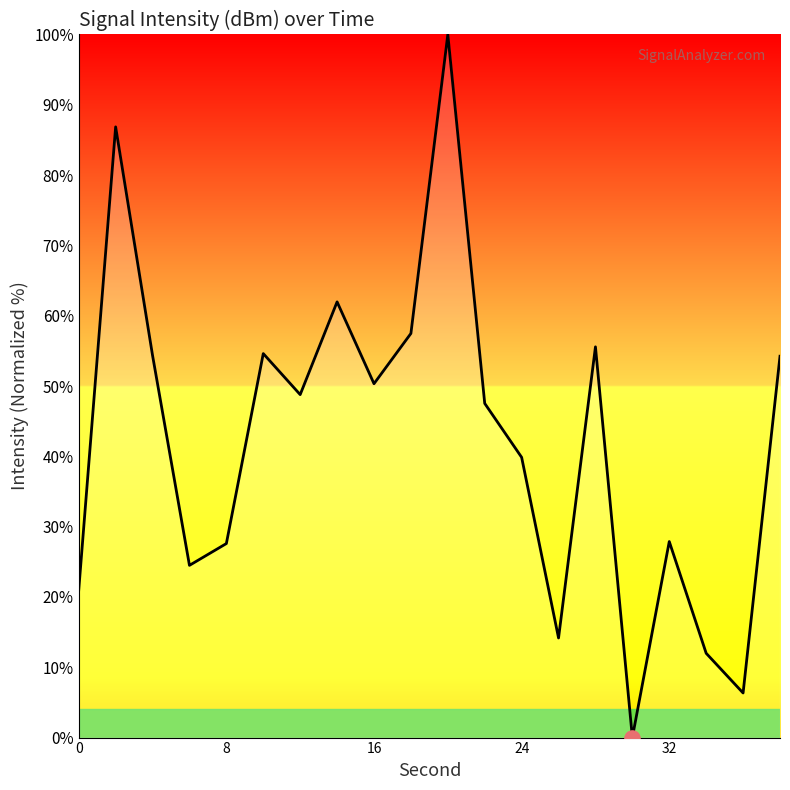

What is the greatest value displayed?

100.0